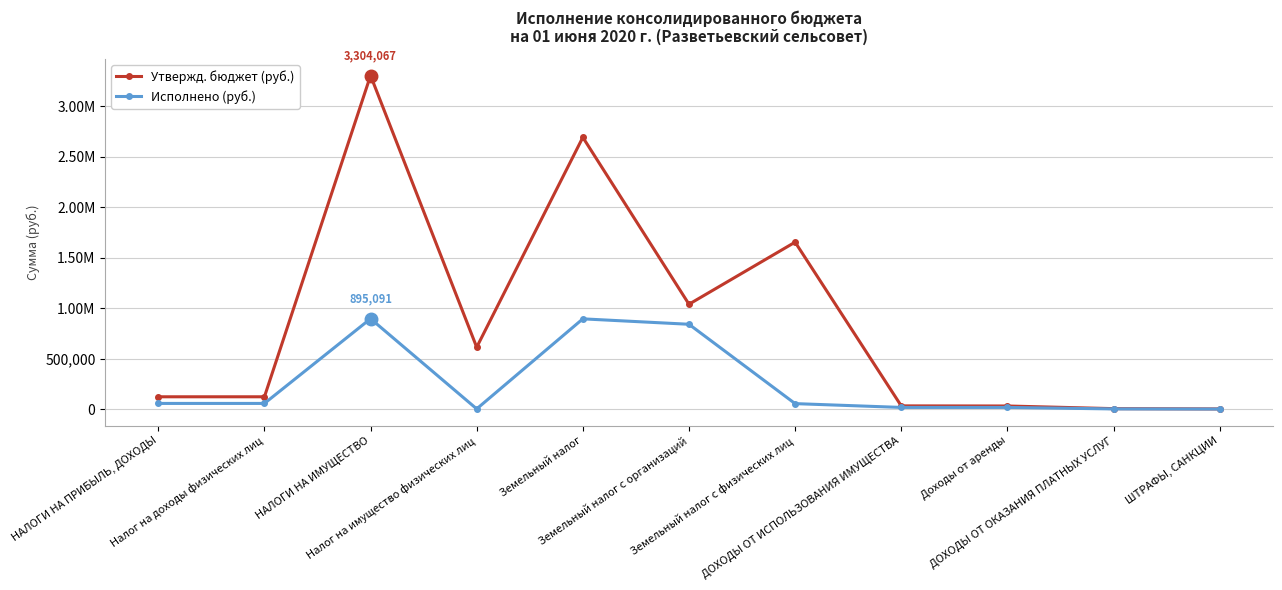

What is the label of the 1st point from the left?

НАЛОГИ НА ПРИБЫЛЬ, ДОХОДЫ